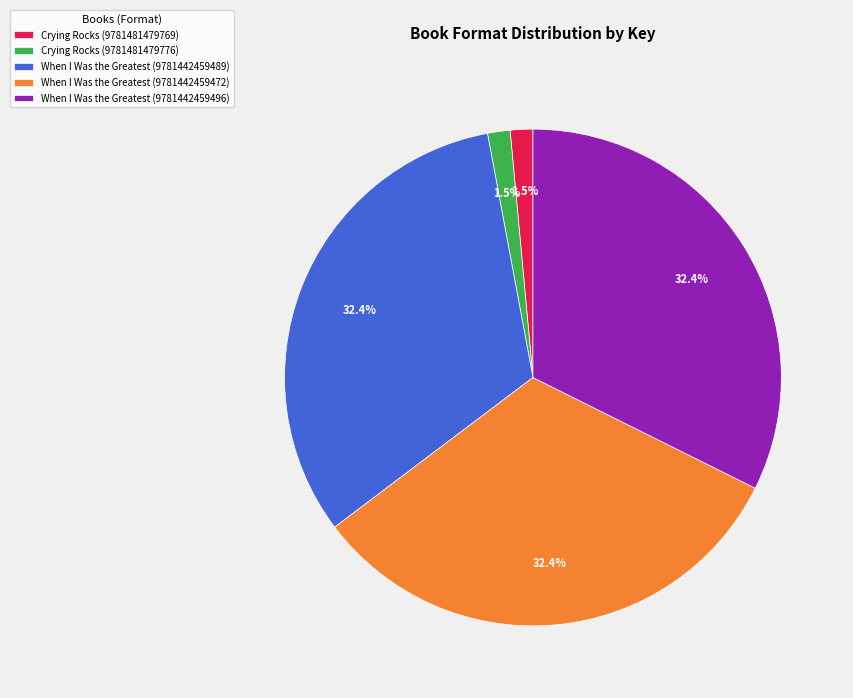

What is the ratio of the value at When I Was the Greatest (9781442459472) to the value at When I Was the Greatest (9781442459496)?

1.0